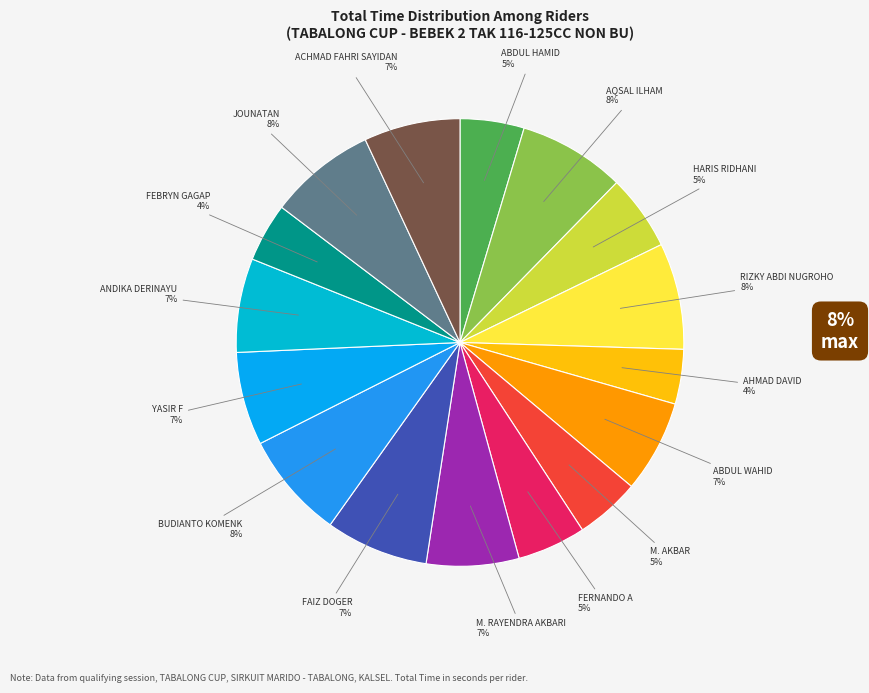

Does ANDIKA DERINAYU represent more than half of the total?

No